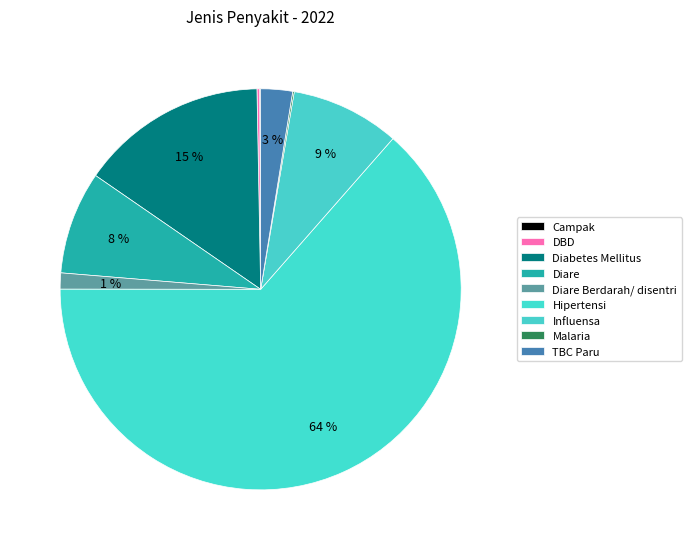

Count the number of slices in the pie.

9